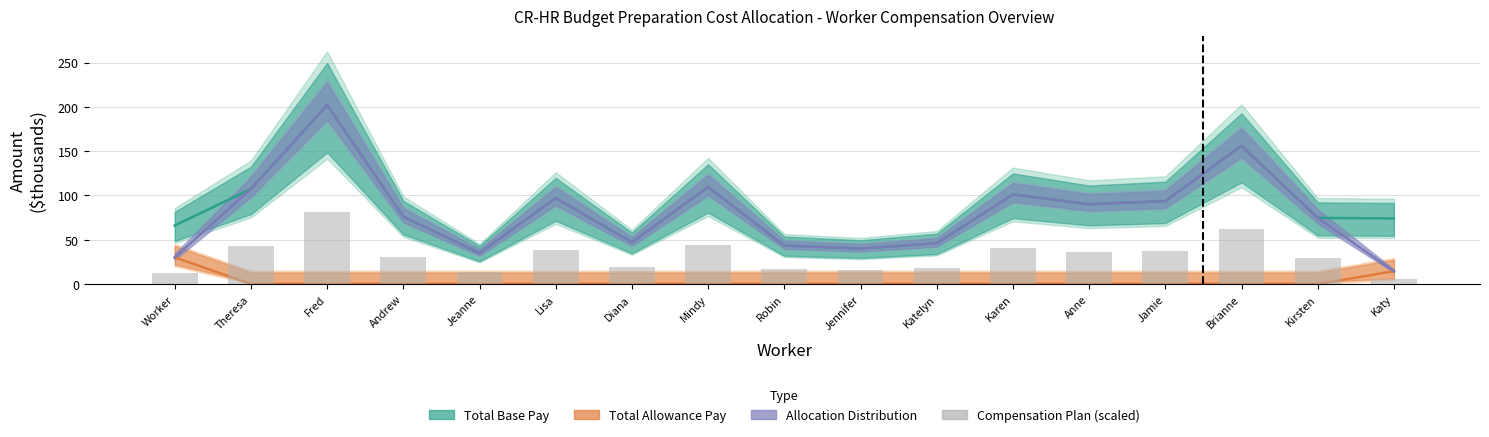

At which label is Total Allowance Pay closest to 15?

Katy